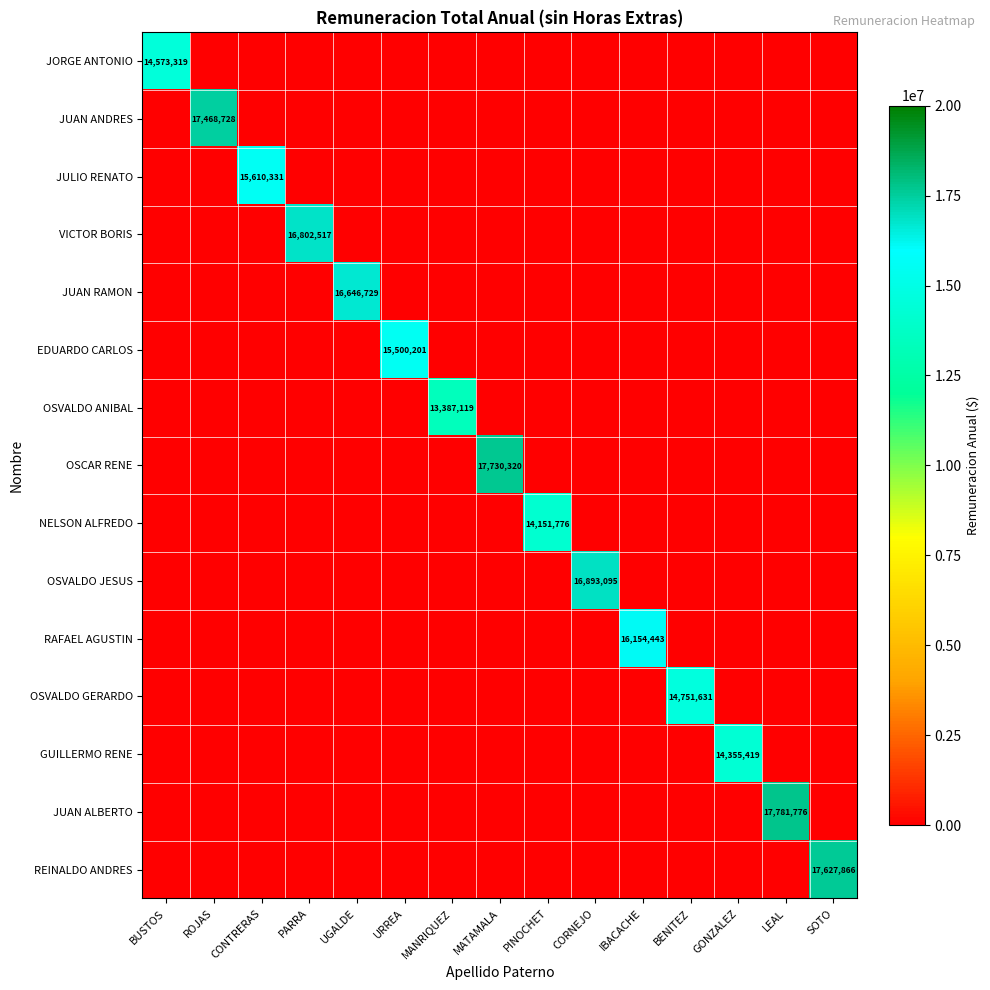

Between UGALDE and GONZALEZ, which is larger?

UGALDE